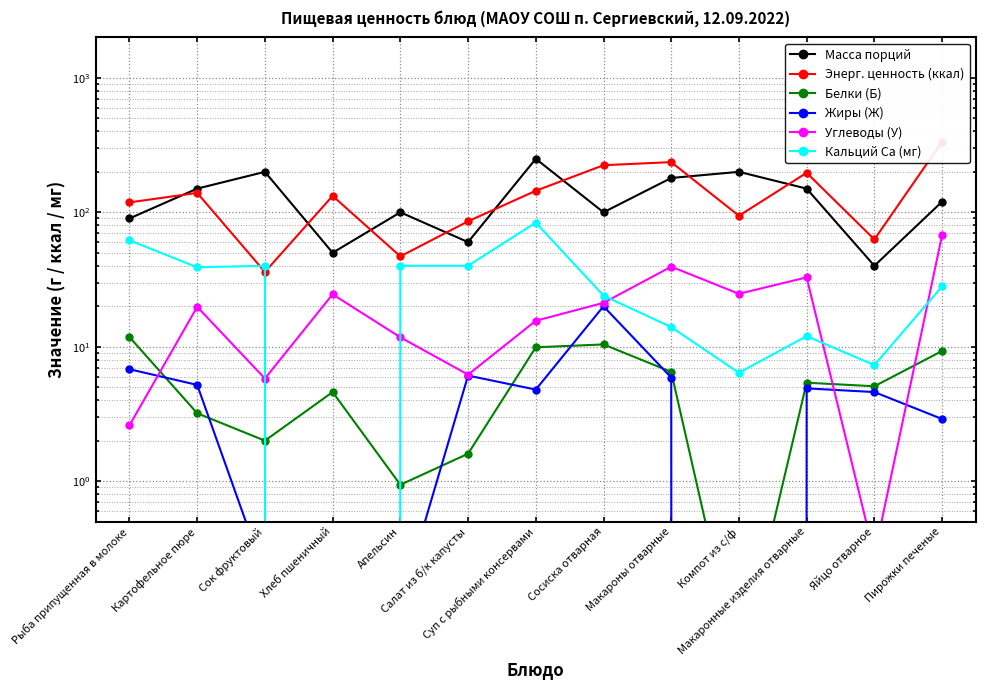

Where is the first local minimum for Углеводы (У)?

Сок фруктовый